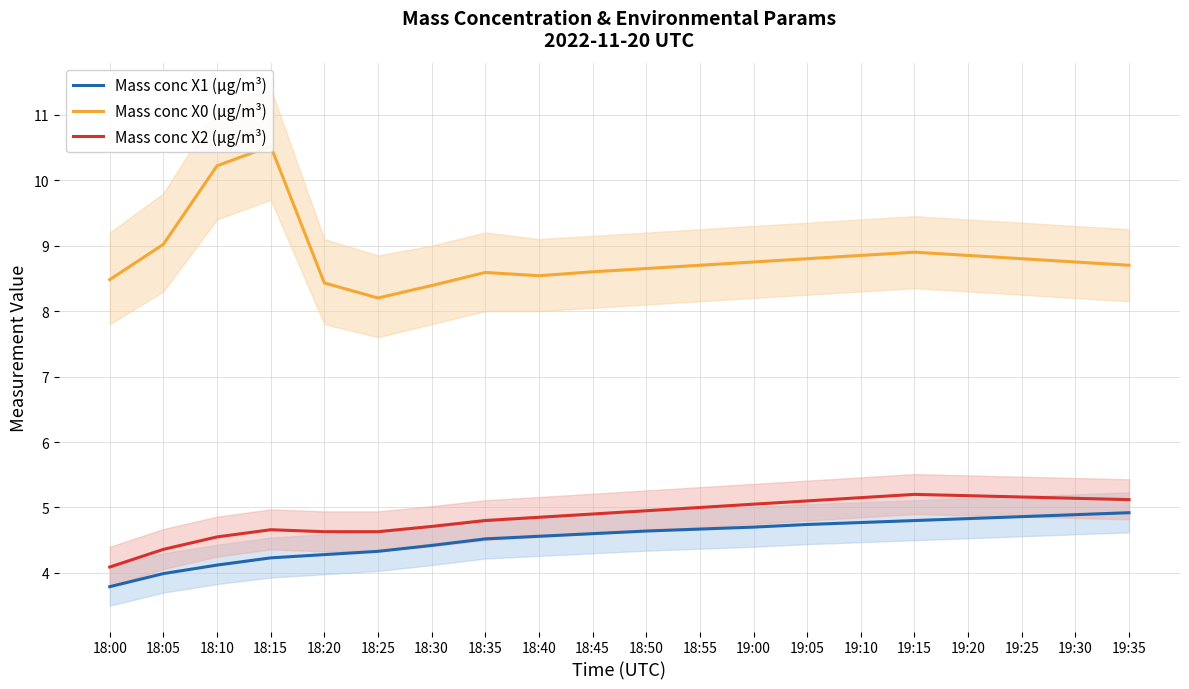

Where is Mass conc X0 (μg/m³) nearest to the value 9?

18:05